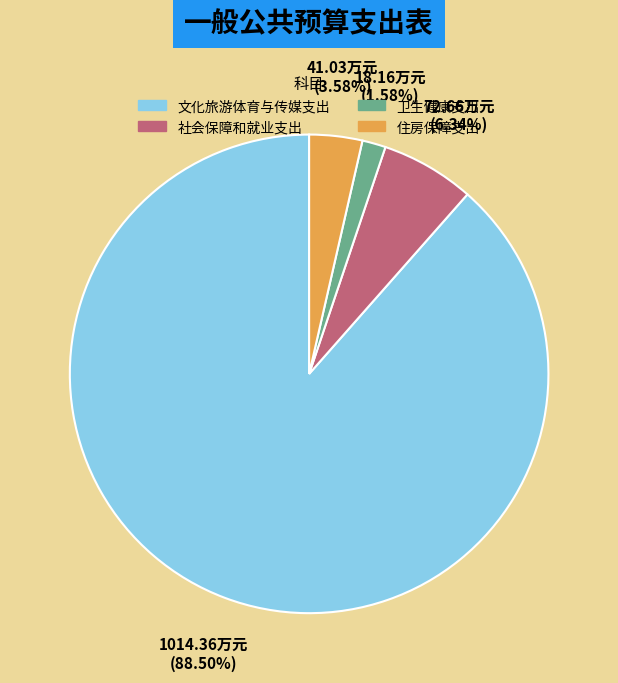

Which slice is the largest?

文化旅游体育与传媒支出